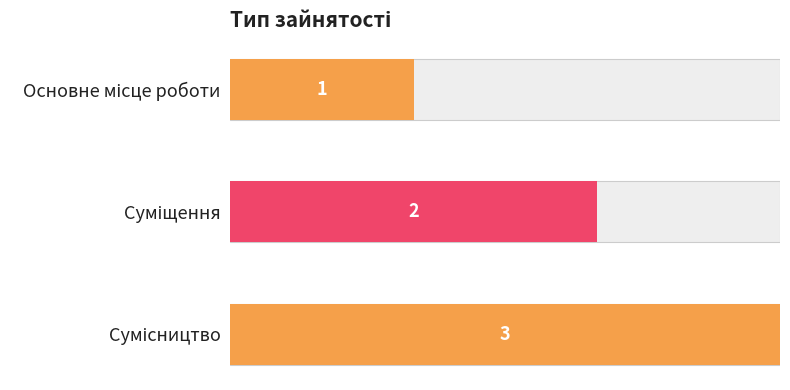

What is the average value?

2